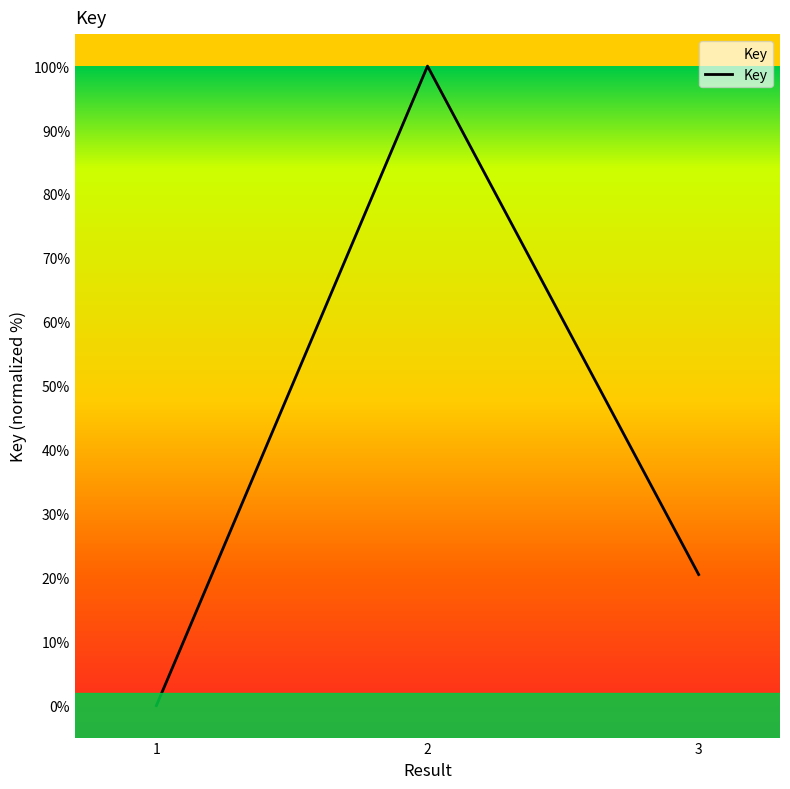

Does the chart have visible grid lines?

No